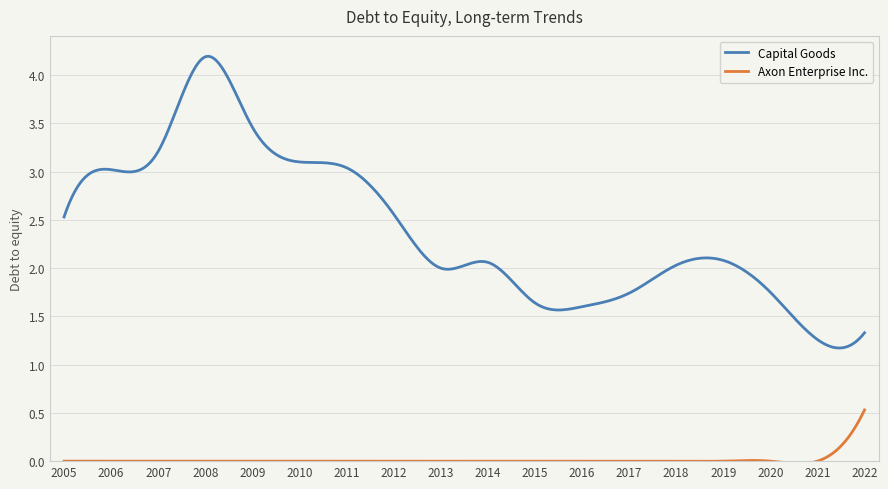

How many distinct data groups are displayed?

2